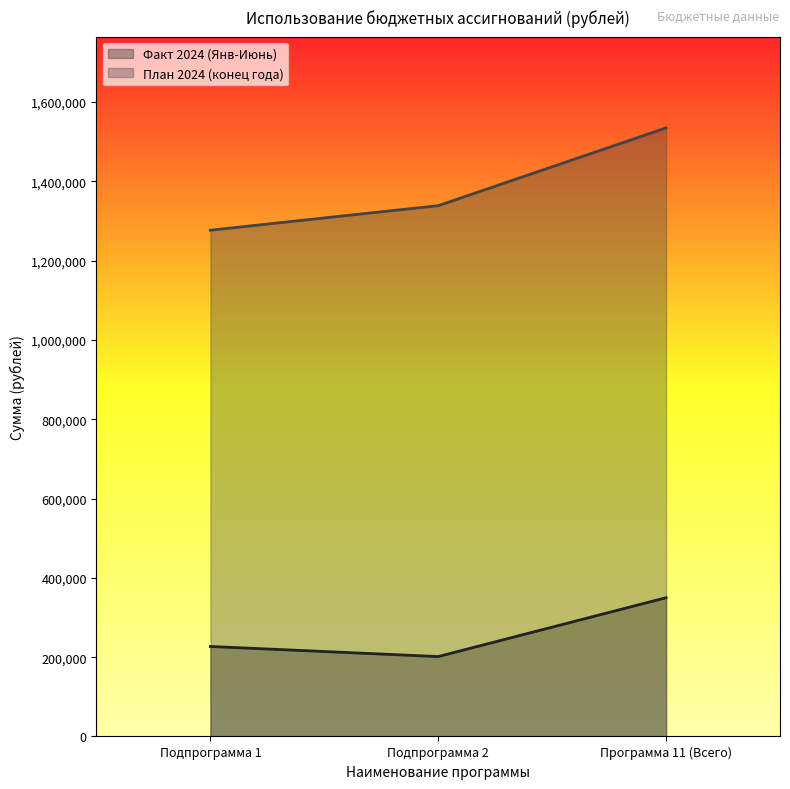

The План 2024 (конец года) series shows 1535000.0 at Программа 11 (Всего). True or false?

True